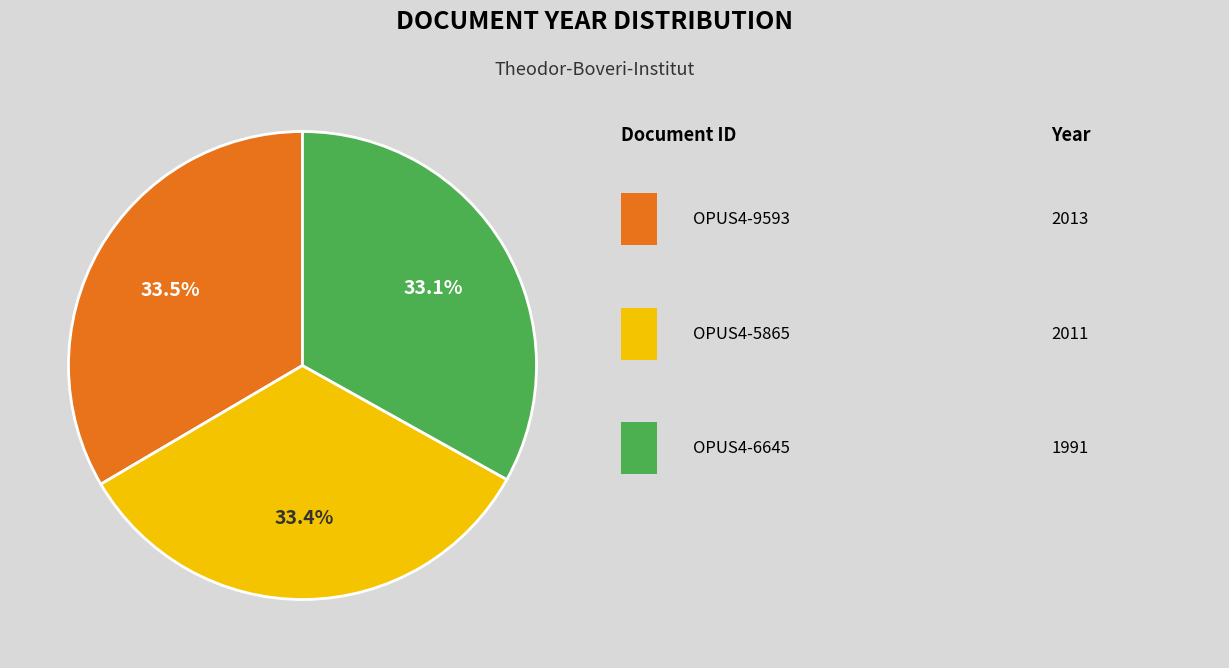

Is there a majority slice in this chart?

No